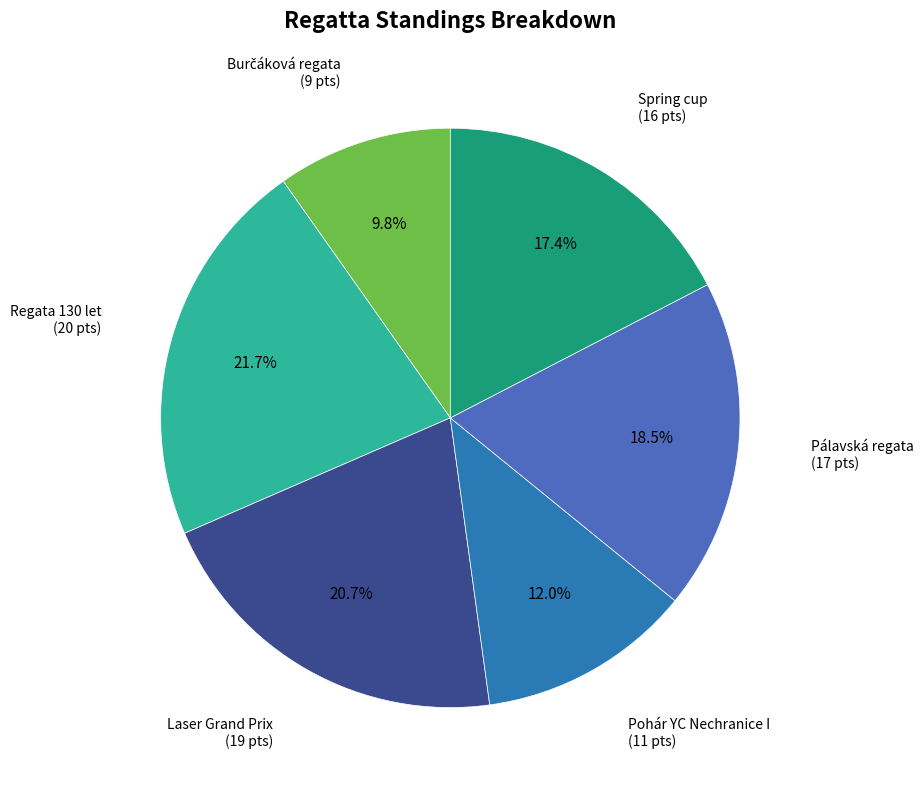

To the nearest percent, what is the average slice percentage?

17%